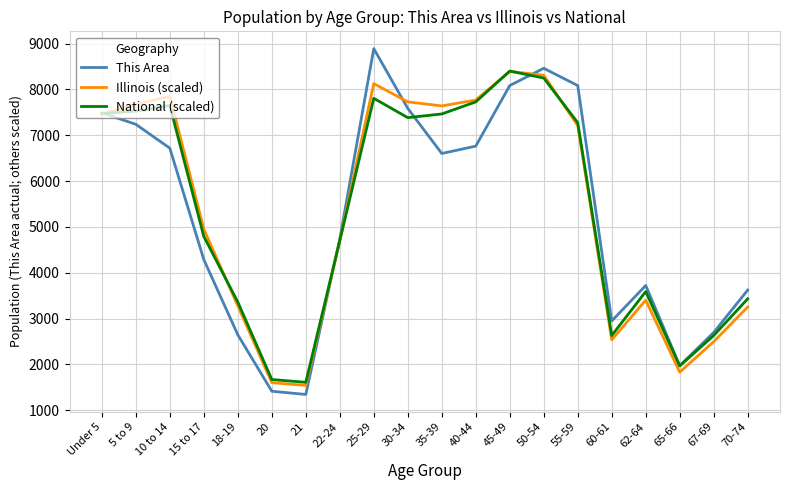

Is the value of National (scaled) at 10 to 14 greater than the value of This Area at 25-29?

No